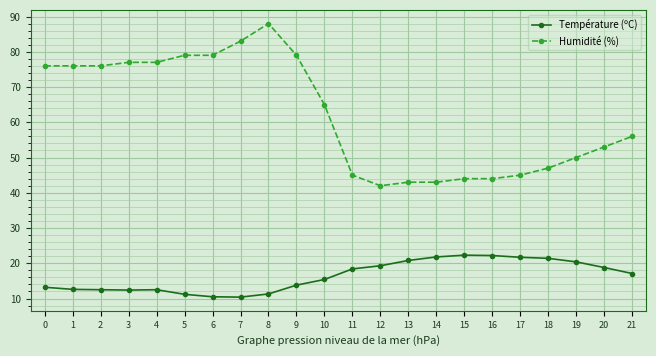

What is the sum of the Température (ºC) values at 20 and 8?

30.1